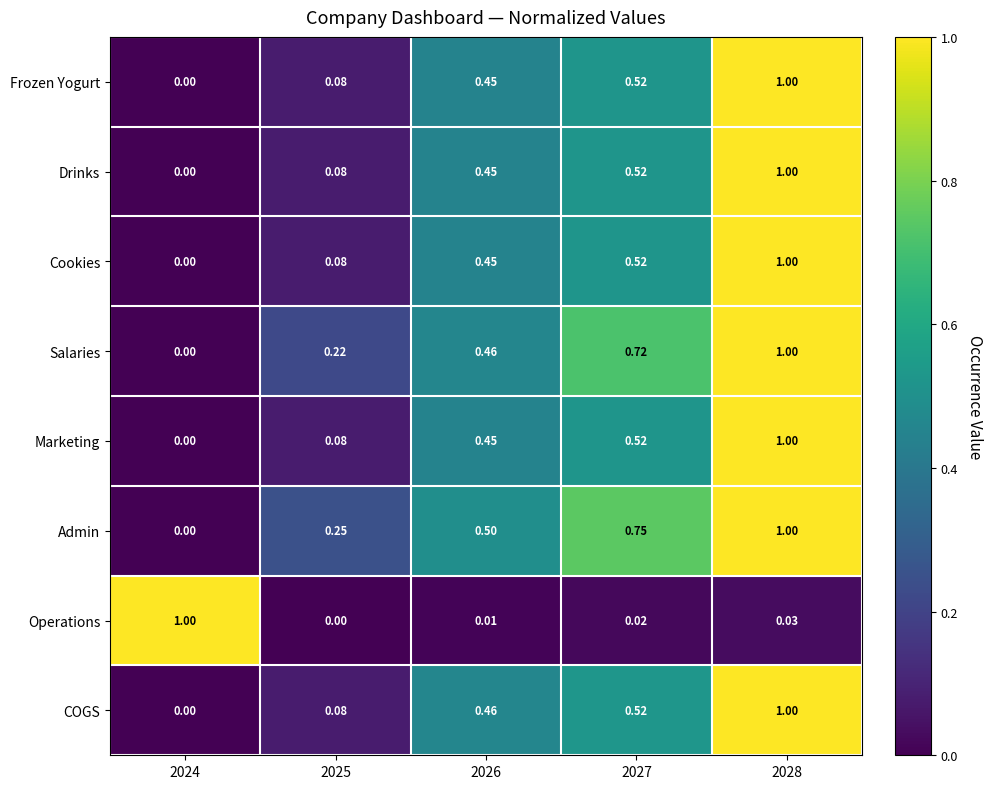

Between 2024 and 2025, which series saw the biggest shift?

Operations